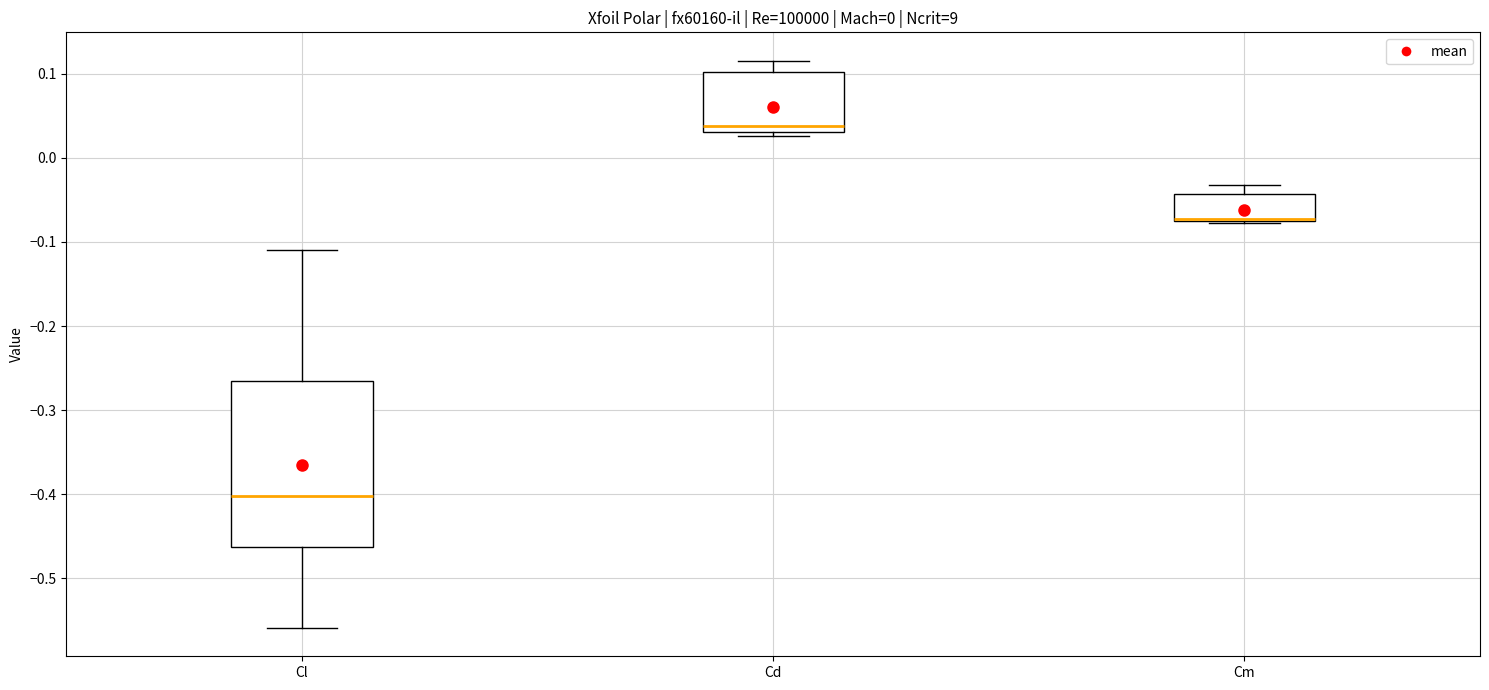

Comparing the boxes themselves (not the whiskers), which one is the tallest?

Cl